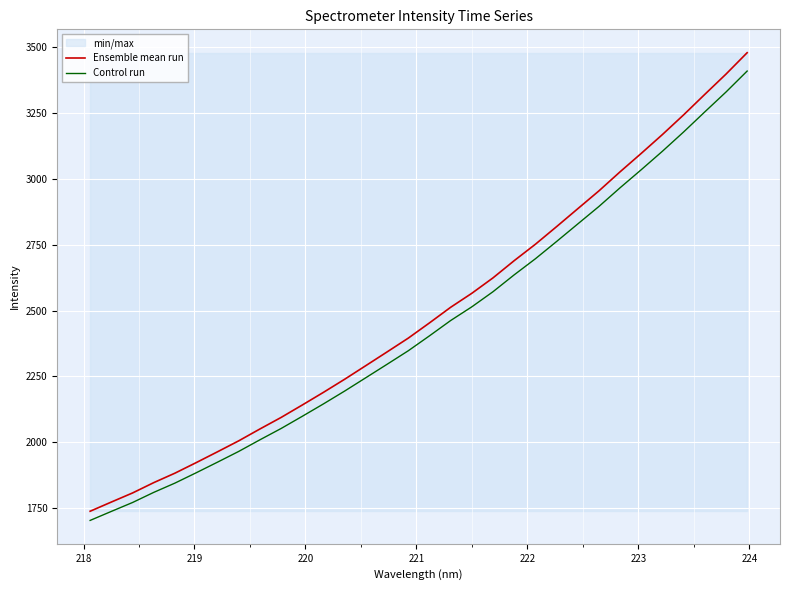

True or false: Ensemble mean run and Control run cross at least once.

False